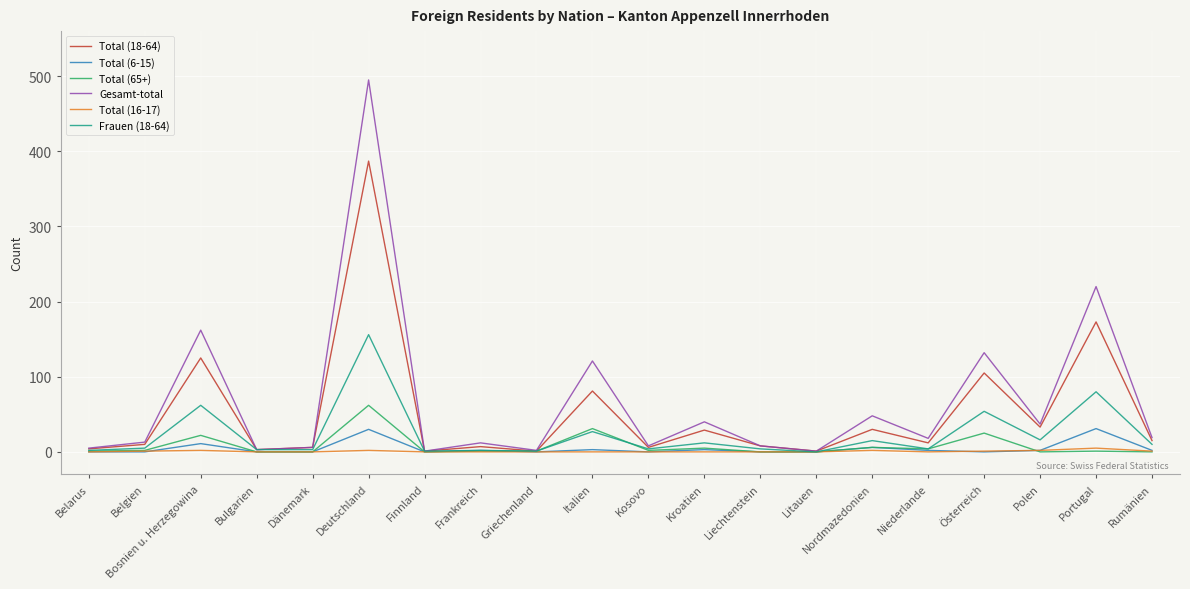

Which series ends up on top after the final intersection of Frauen (18-64) and Total (65+)?

Frauen (18-64)